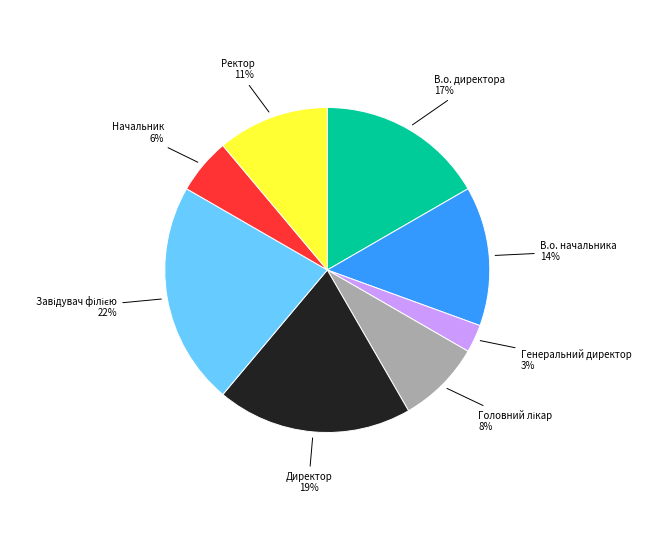

True or false: Генеральний директор accounts for 3% of the total.

True